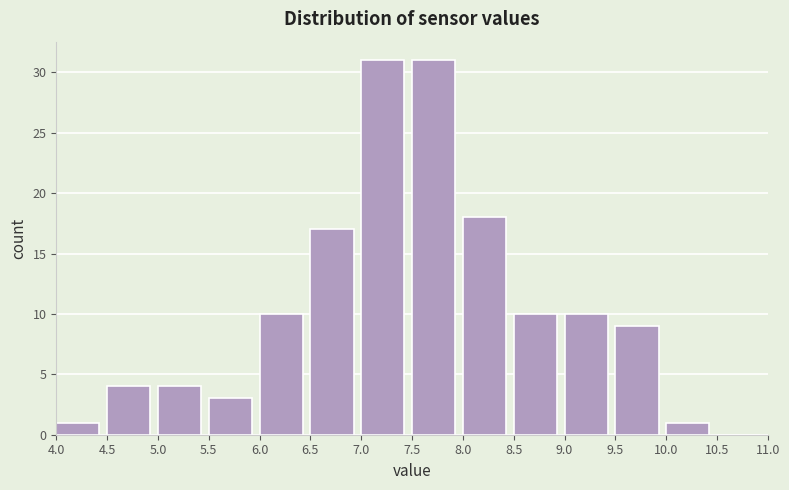

Reading left to right, transcribe this chart: for each bar, give the range it covers on the x-axis and its height. The values are not printed on the chart, so give them approximately, as read against the axis.

4.0 to 4.5: 1
4.5 to 5.0: 4
5.0 to 5.5: 4
5.5 to 6.0: 3
6.0 to 6.5: 10
6.5 to 7.0: 17
7.0 to 7.5: 31
7.5 to 8.0: 31
8.0 to 8.5: 18
8.5 to 9.0: 10
9.0 to 9.5: 10
9.5 to 10.0: 9
10.0 to 10.5: 1
10.5 to 11.0: 0